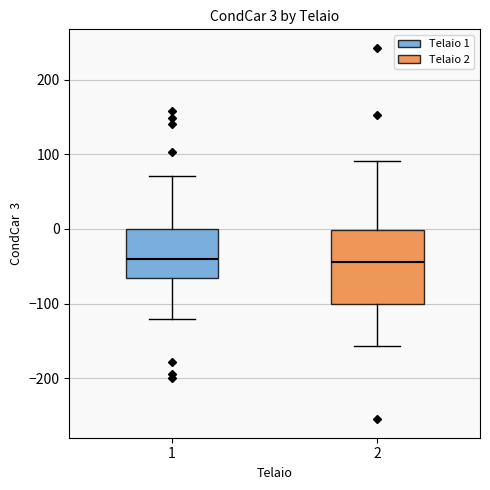

Comparing the boxes themselves (not the whiskers), which one is the tallest?

2